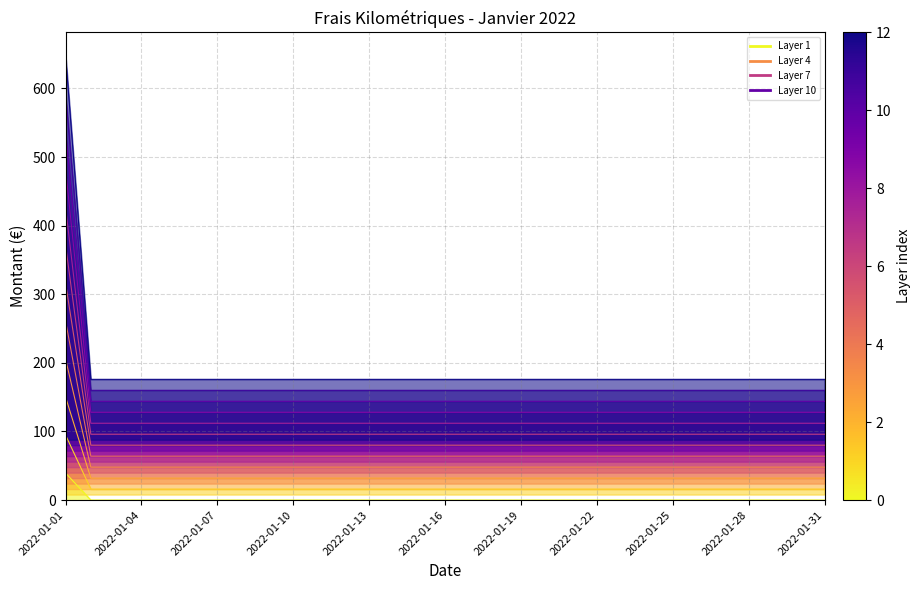

The value at 2022-01-11 is 16.0. True or false?

True